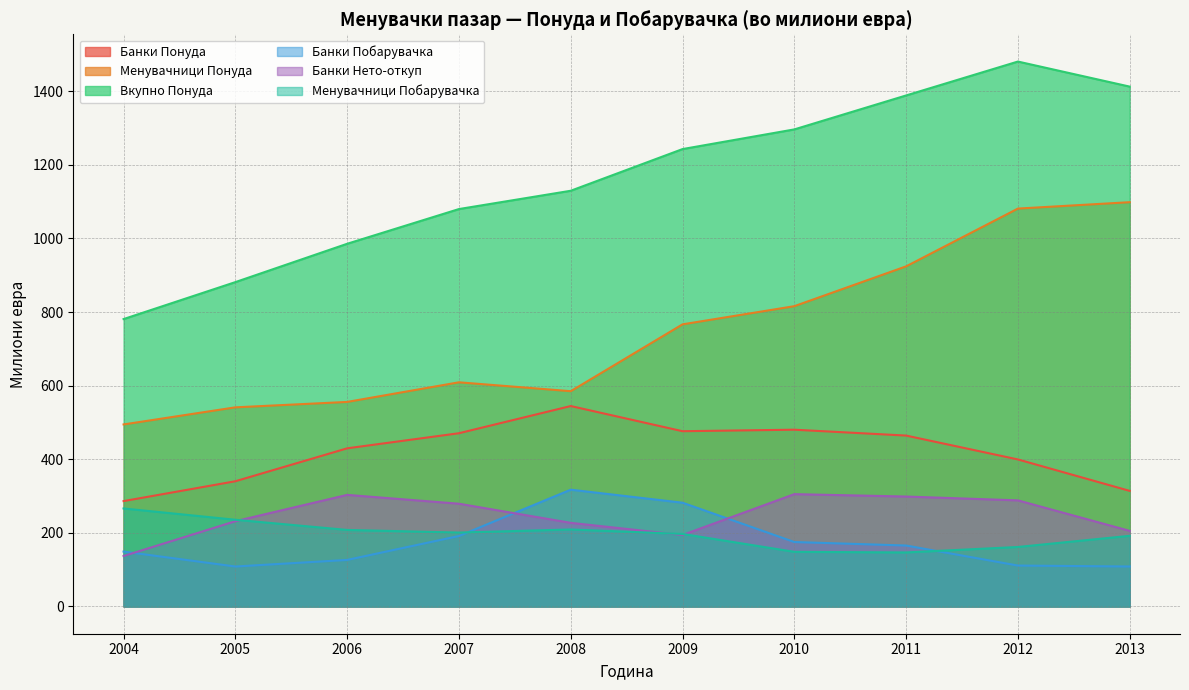

What is the approximate value of Менувачници Понуда at 2012?

1081.1